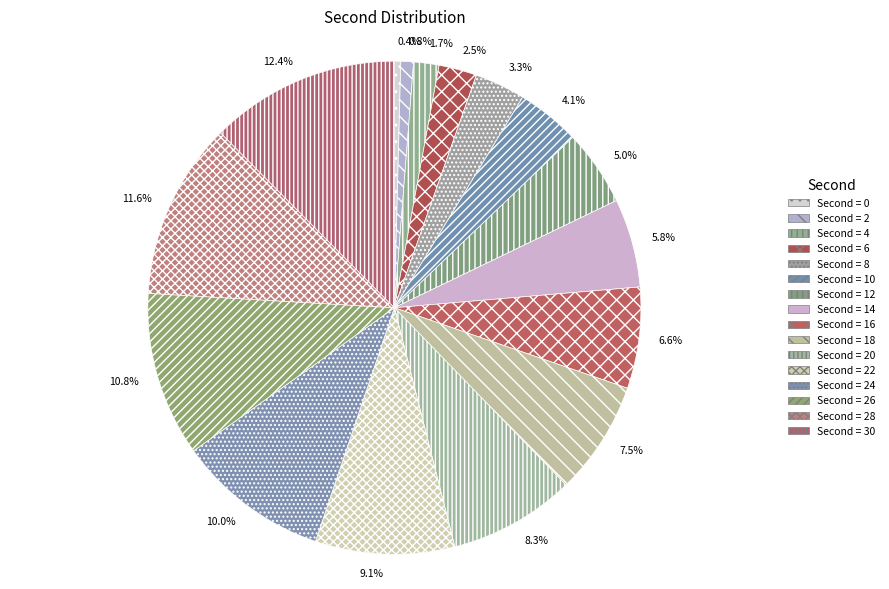

Is there a majority slice in this chart?

No